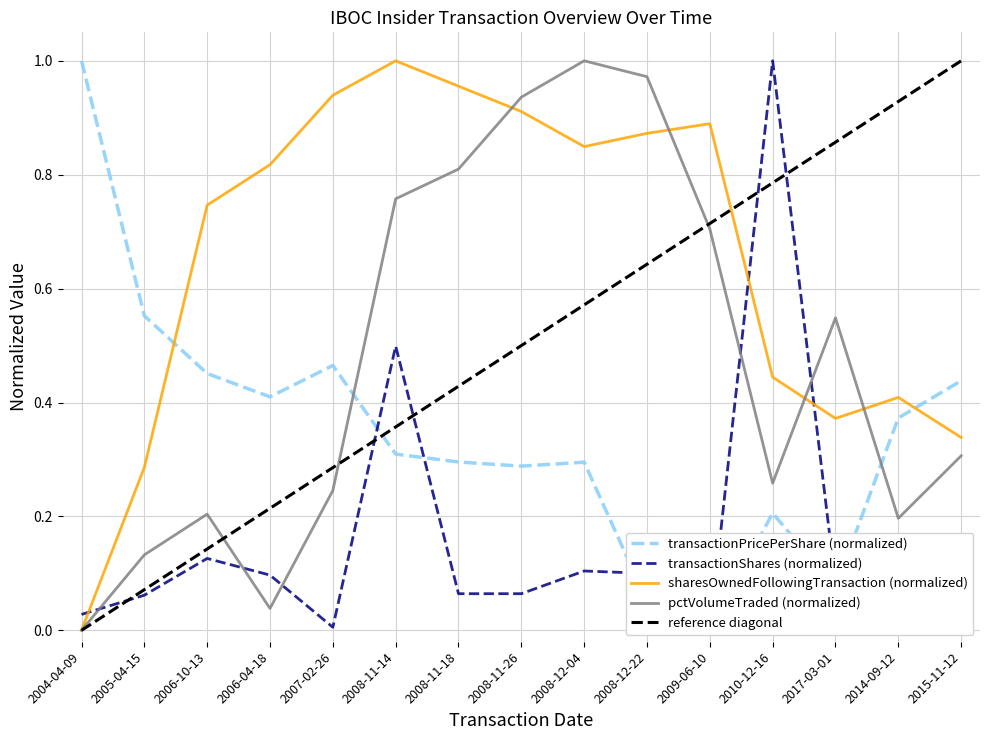

At 2008-11-18, list the series in order from largest to smallest.

sharesOwnedFollowingTransaction, pctVolumeTraded, transactionPricePerShare, transactionShares